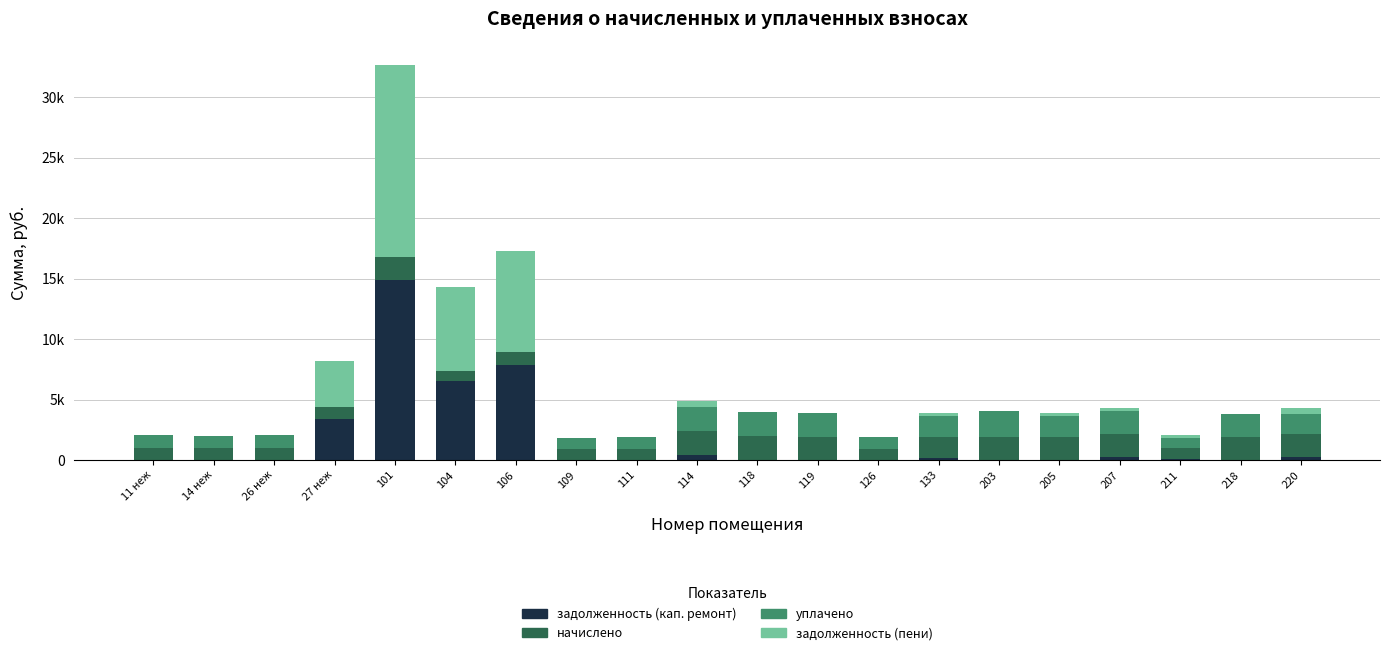

List the series in order of their peak value, highest first.

задолженность (пени), задолженность (кап. ремонт), уплачено, начислено